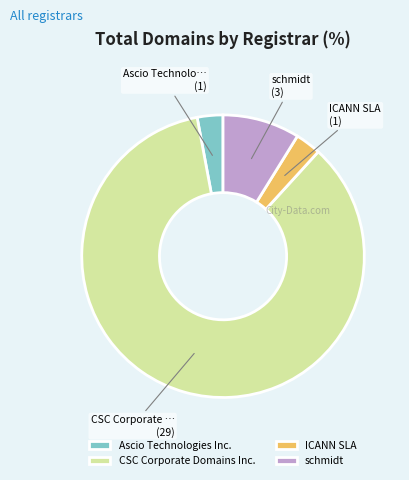

The ICANN SLA slice represents 12% of the pie. True or false?

False